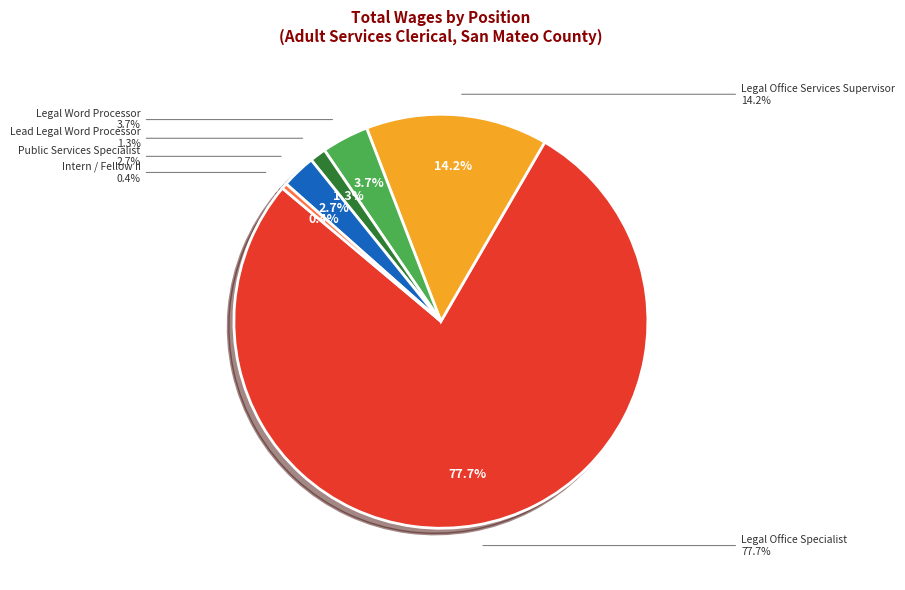

Do Legal Word Processor and Intern / Fellow II together represent more than half of the pie?

No